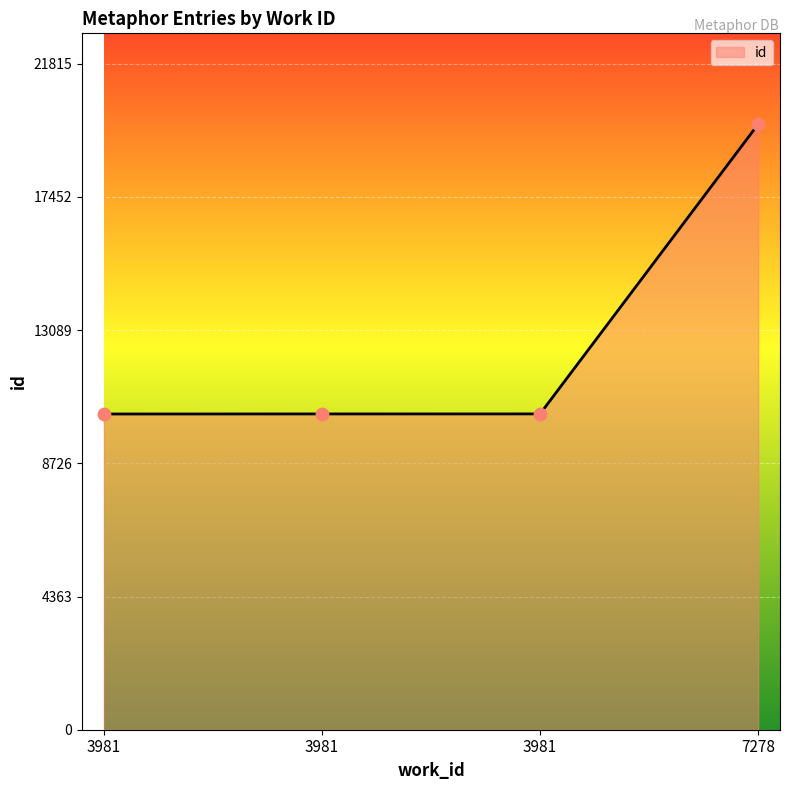

What is the change in value from 3981 to 7278?

+9489